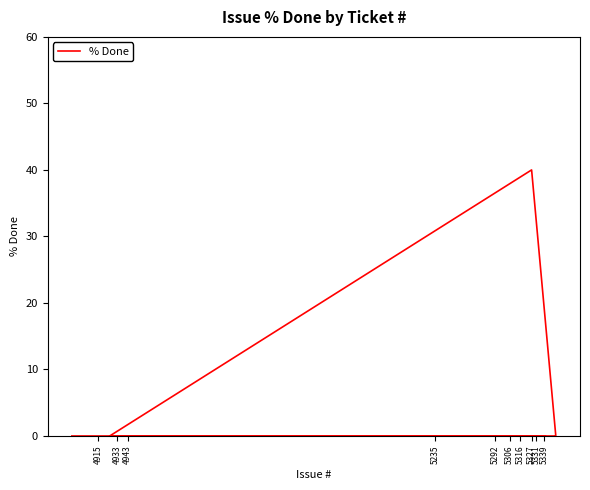

True or false: the data has more than 2 interior local peaks.

False